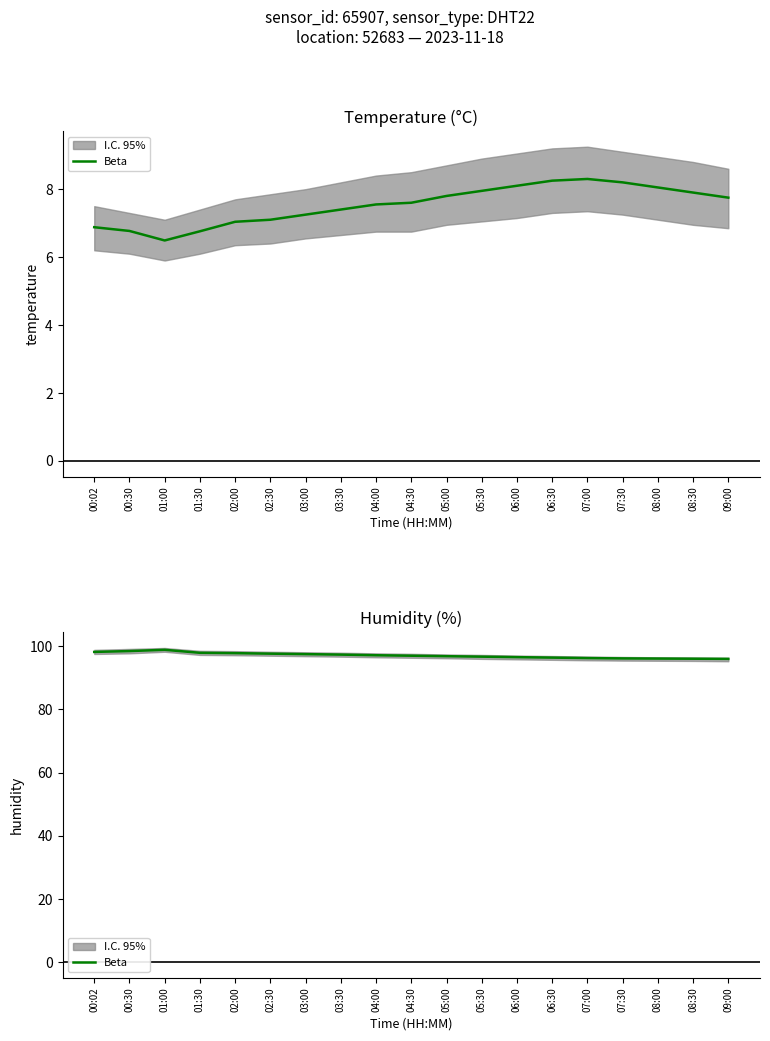

List the labels in order of value, largest first.

01:00, 00:30, 00:02, 01:30, 02:00, 02:30, 03:00, 03:30, 04:00, 04:30, 05:00, 05:30, 06:00, 06:30, 07:00, 07:30, 08:00, 08:30, 09:00